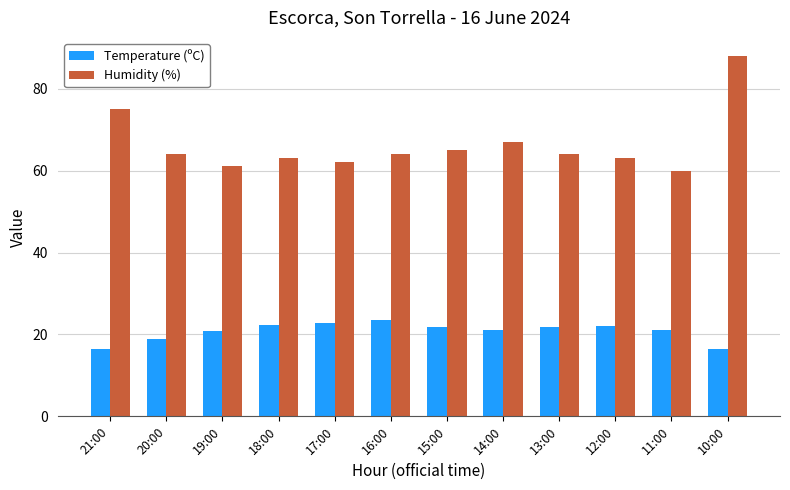

Rank the series by their maximum value, from lowest to highest.

Temperature (ºC), Humidity (%)